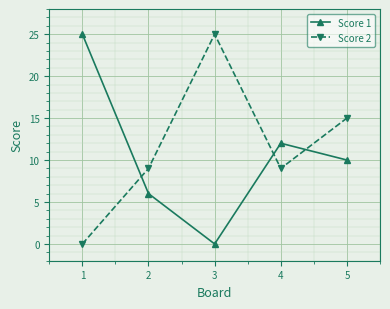

How many interior local valleys does the Score 2 series have?

1